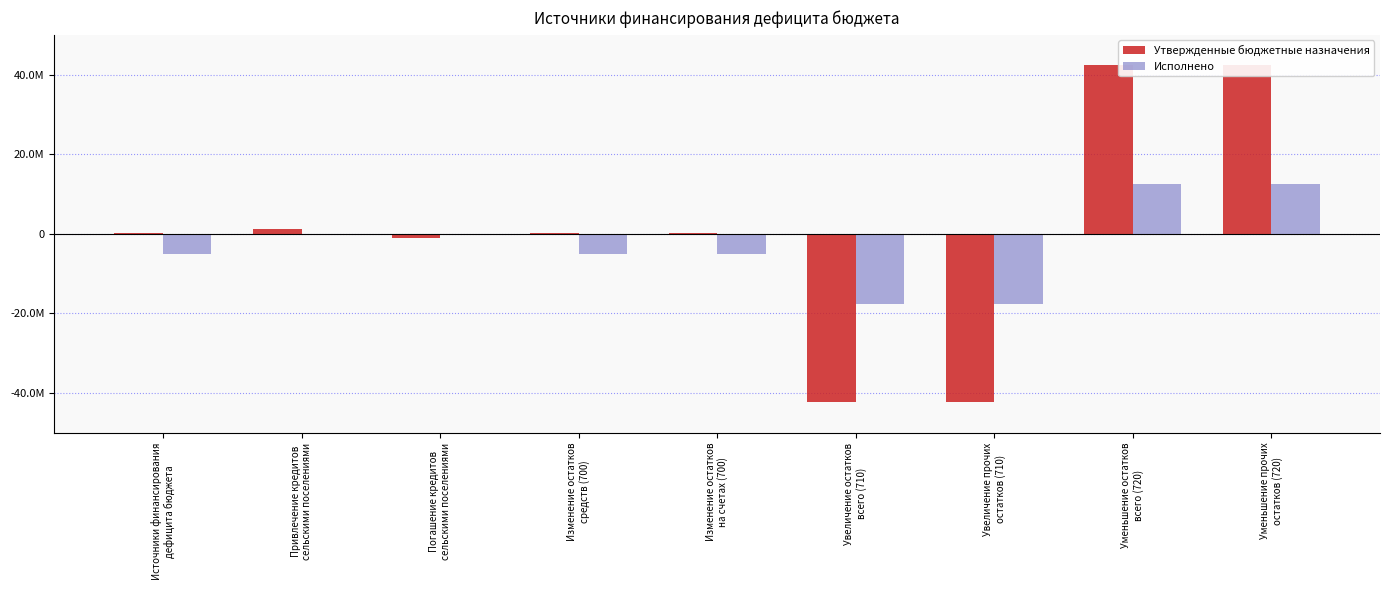

Does the chart contain stacked bars?

No